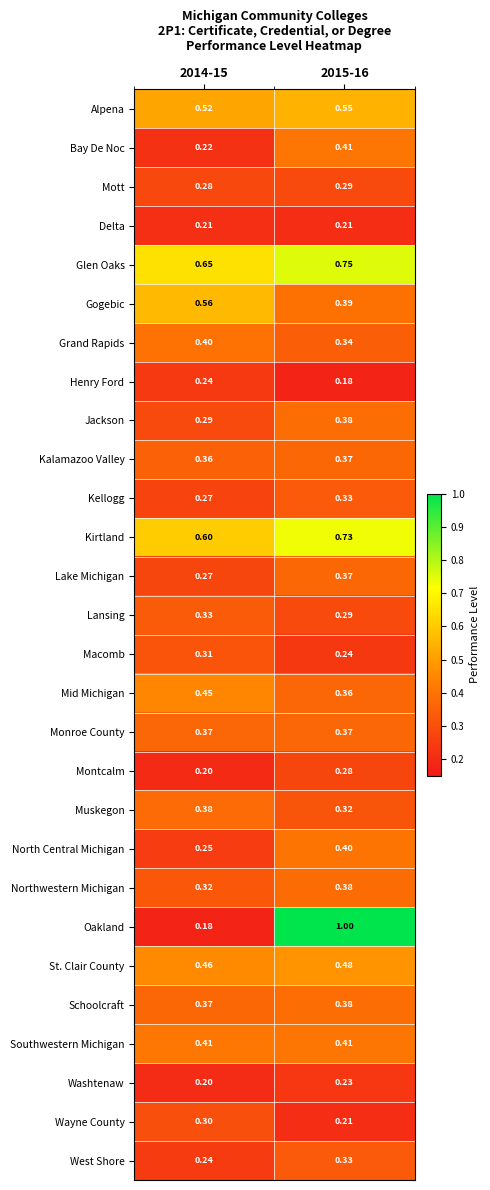

How many distinct data groups are displayed?

28